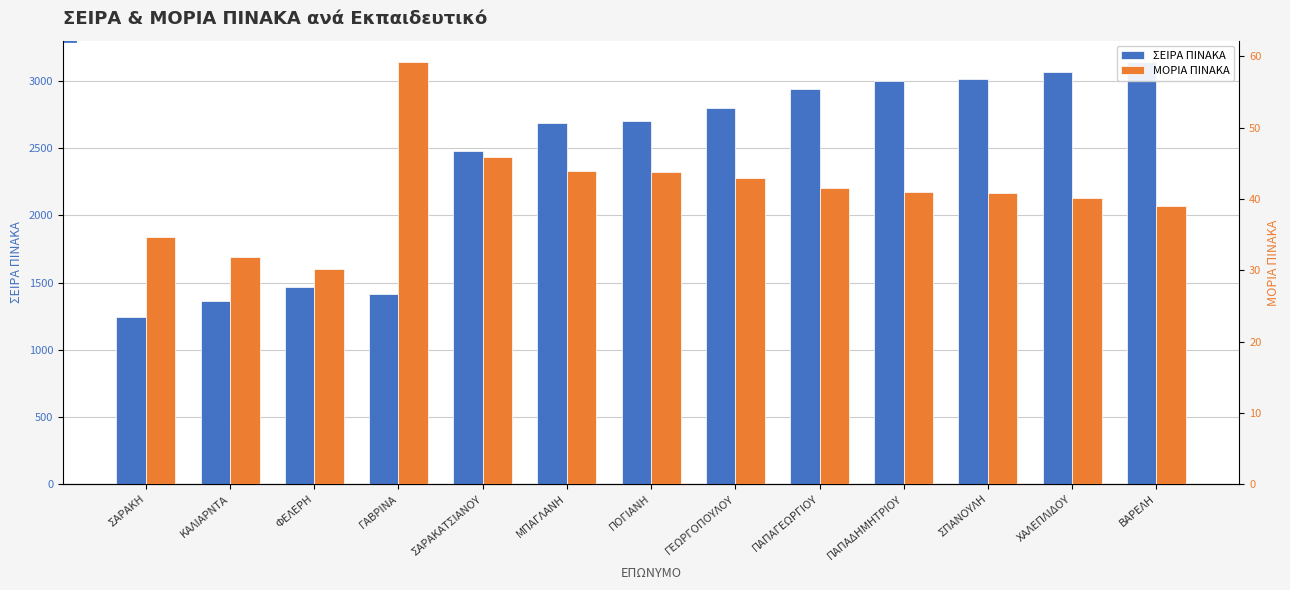

Reading left to right, list all the values displayed in this chart.

ΣΕΙΡΑ ΠΙΝΑΚΑ: 1241.0	1365.0	1463.0	1418.0	2476.0	2687.0	2704.0	2795.0	2937.0	3001.0	3012.0	3067.0	3141.0
ΜΟΡΙΑ ΠΙΝΑΚΑ: 34.6	31.9	30.1	59.2	45.9	44.0	43.8	43.0	41.5	41.0	40.9	40.1	39.0